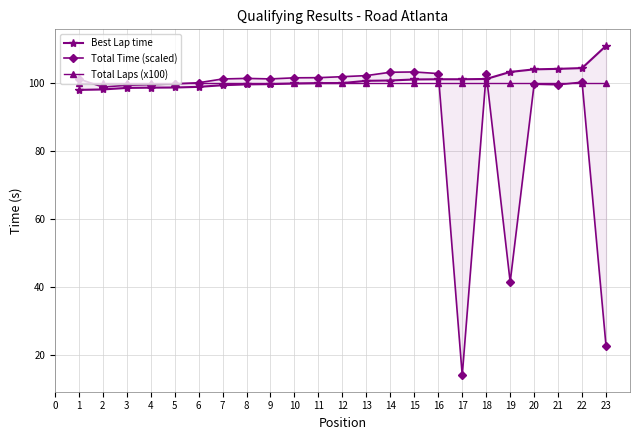

Where is the first local minimum for Total Time (scaled)?

2